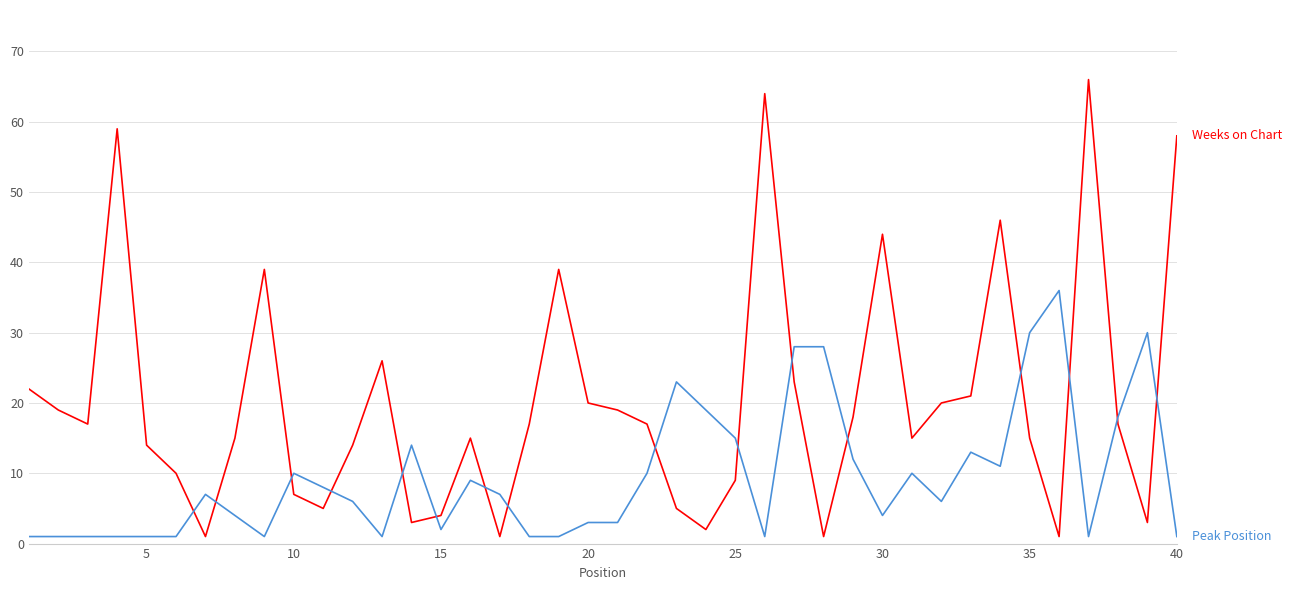

What is the greatest value displayed?

66